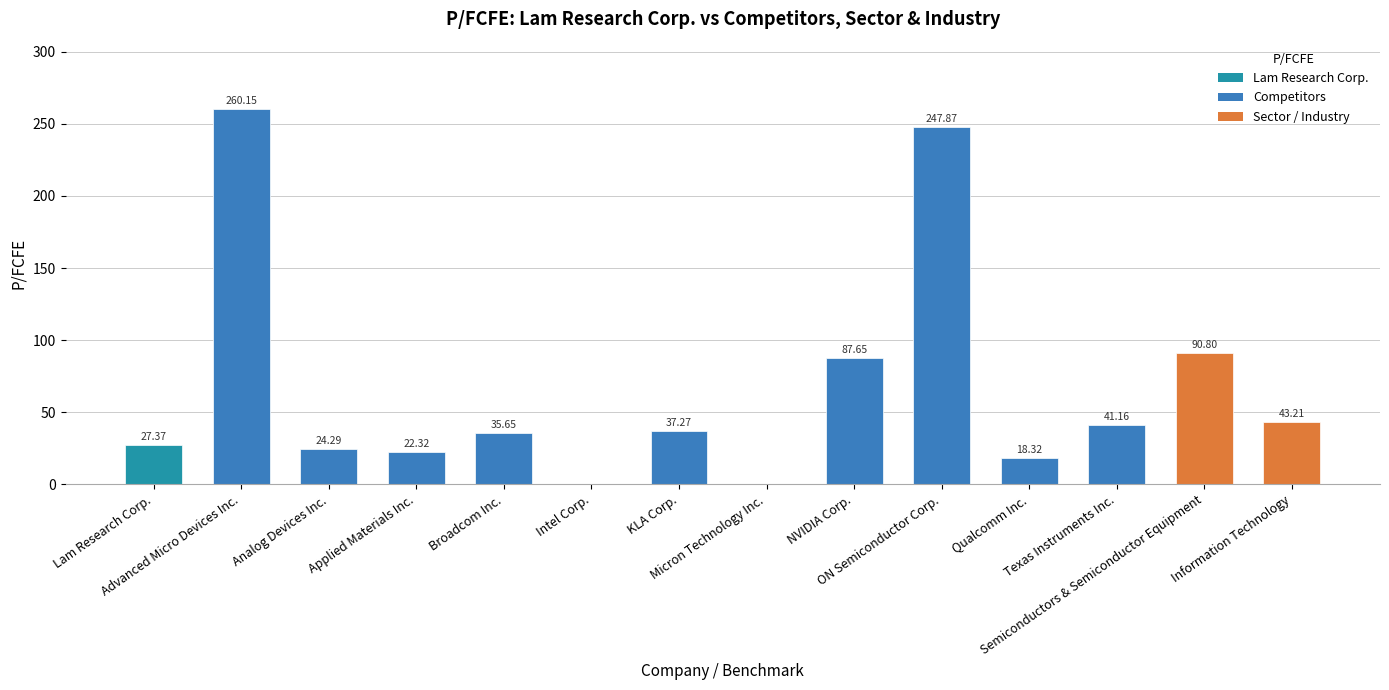

Reading right to left, list all the values displayed in this chart.

43.2	90.8	41.2	18.3	247.9	87.7	0.0	37.3	0.0	35.6	22.3	24.3	260.1	27.4